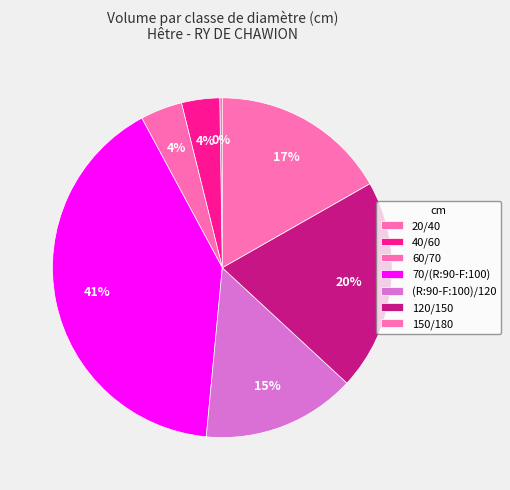

How many slices are in this pie chart?

7